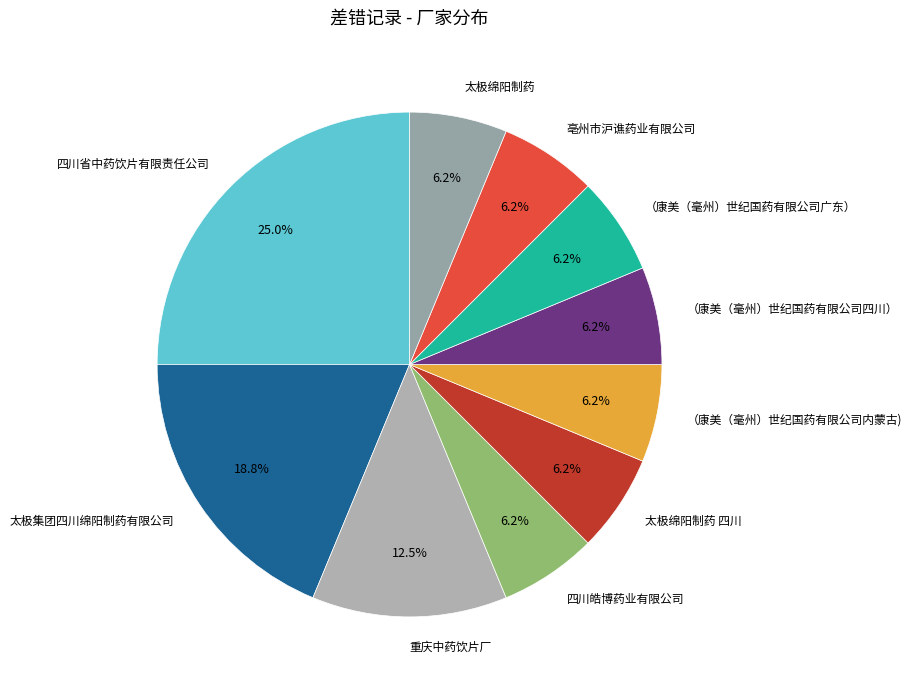

Is the sum of 亳州市沪谯药业有限公司 and 重庆中药饮片厂 greater than half?

No